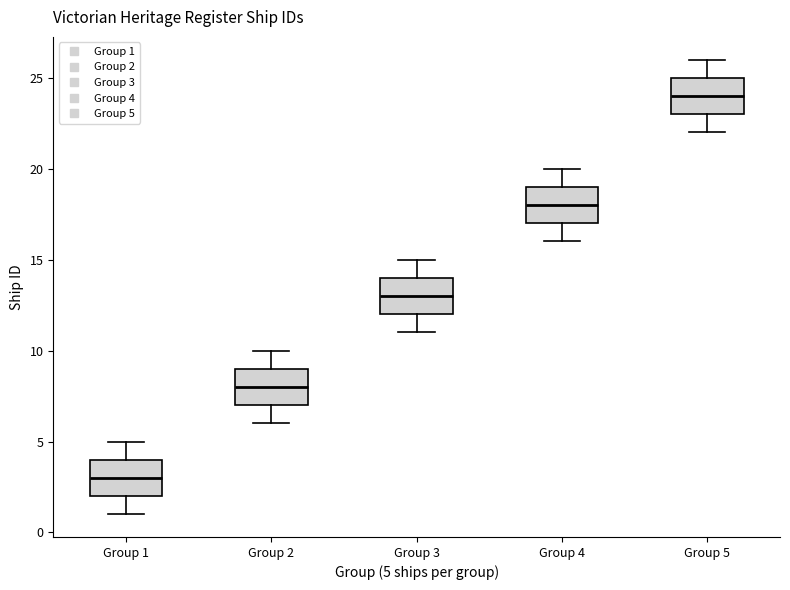

Which box has the lowest median line?

Group 1